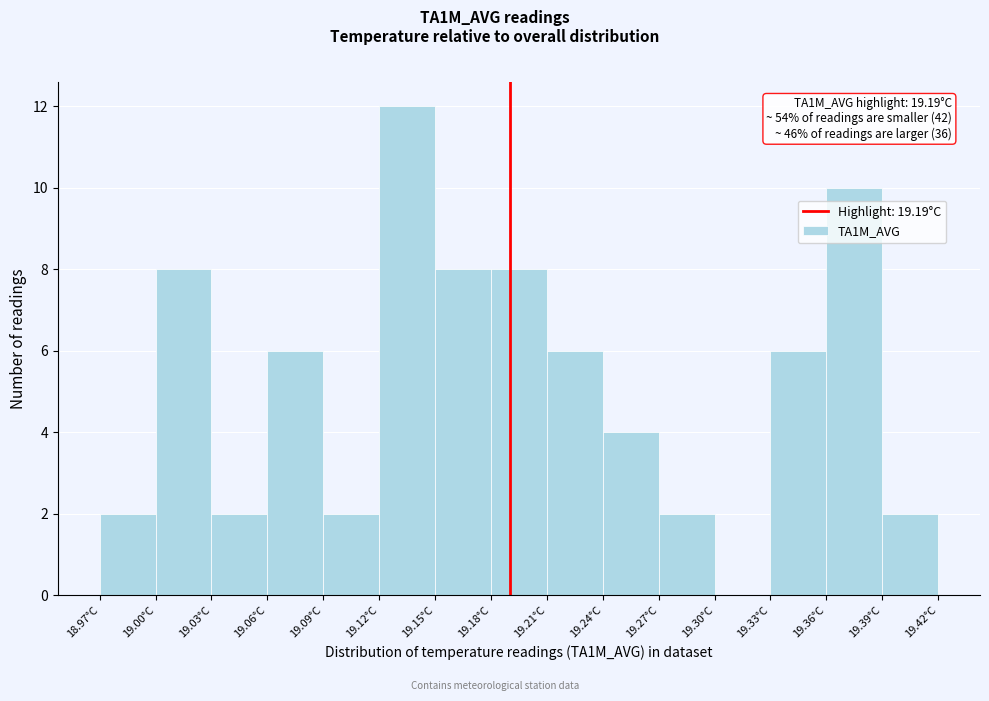

Which range on the x-axis has the tallest bar?

19.12 to 19.15